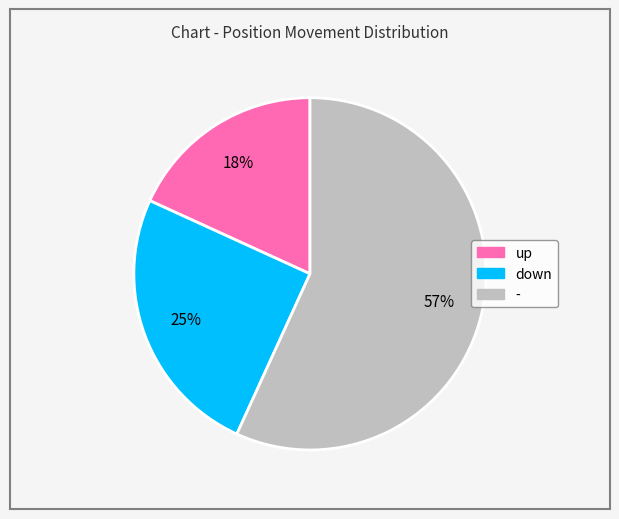

To the nearest percent, what portion does down represent?

25%